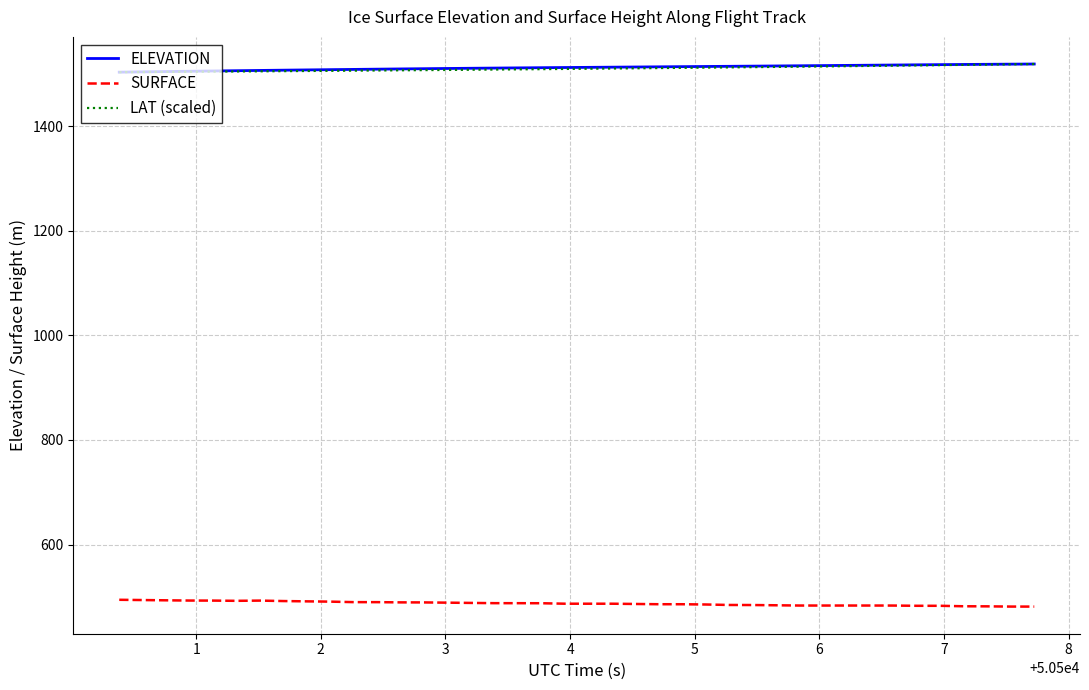

True or false: LAT (scaled) and SURFACE intersect in this chart.

False